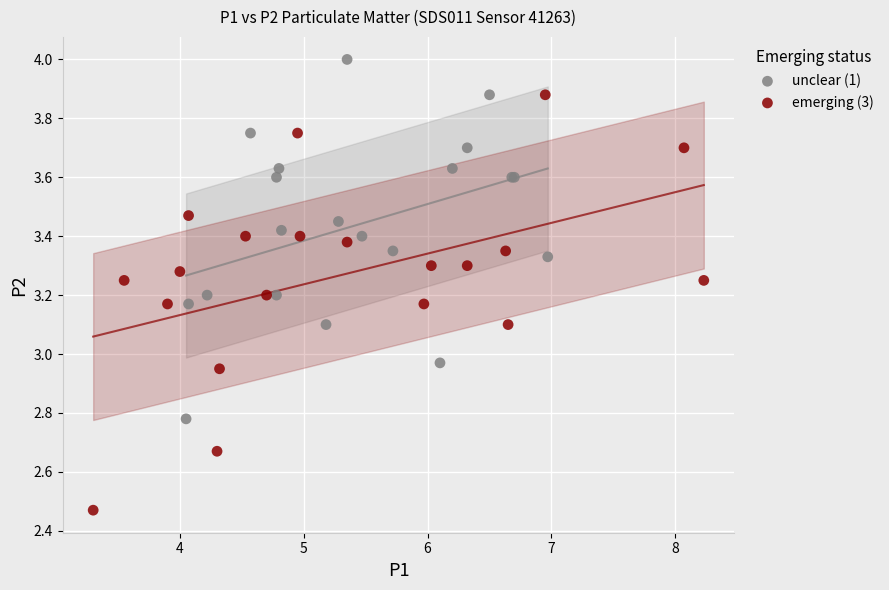

Which series reaches the maximum Y coordinate?

unclear (1)